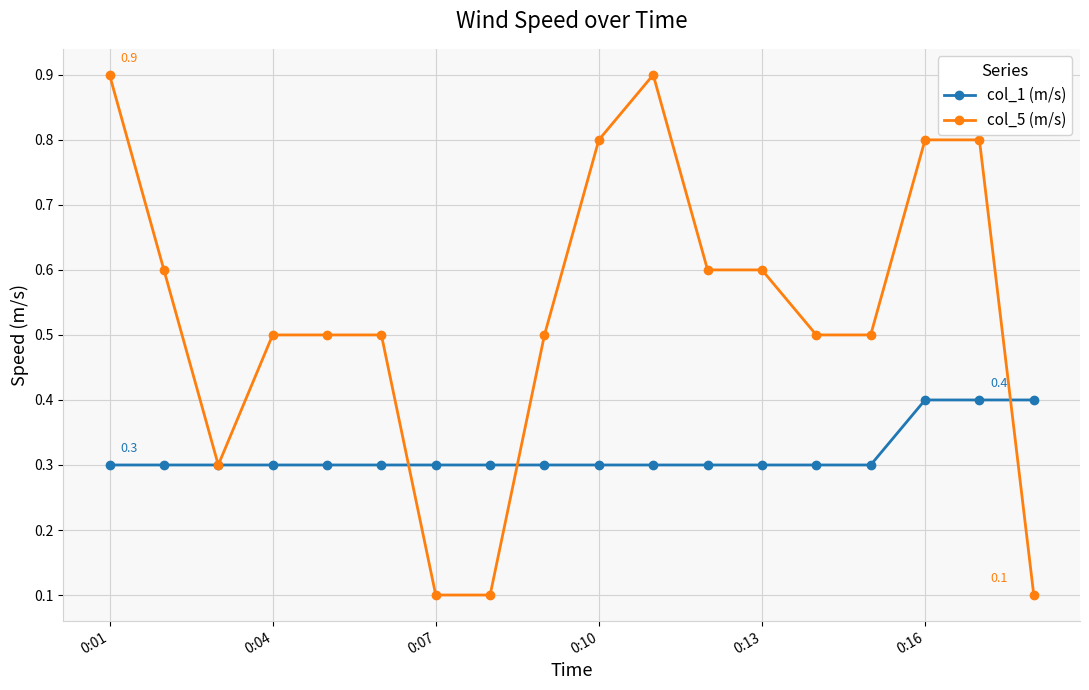

Which series has the largest range (max minus min)?

col_5 (m/s)